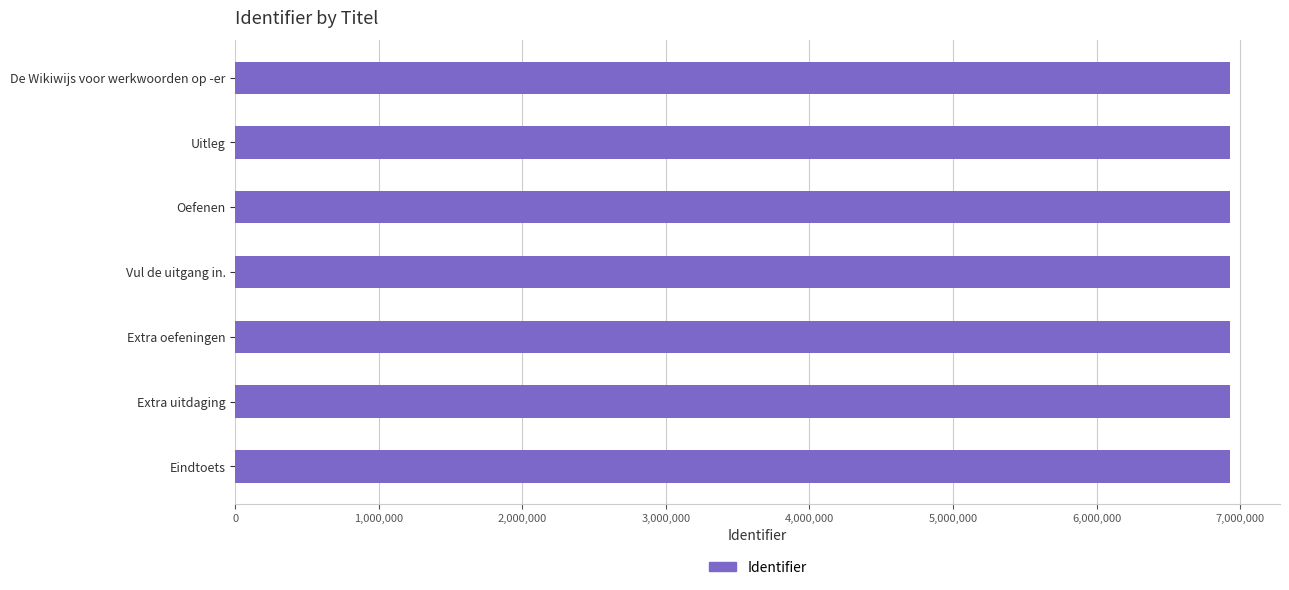

What is the label of the 6th bar from the top?

Extra uitdaging